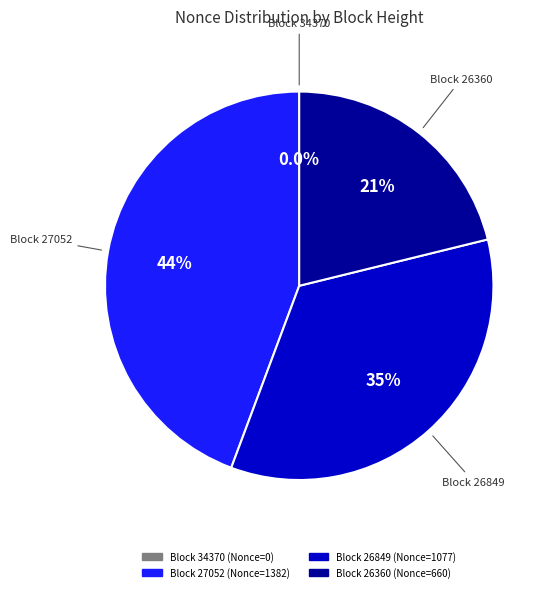

Rank the categories by value from highest to lowest.

27052, 26849, 26360, 34370